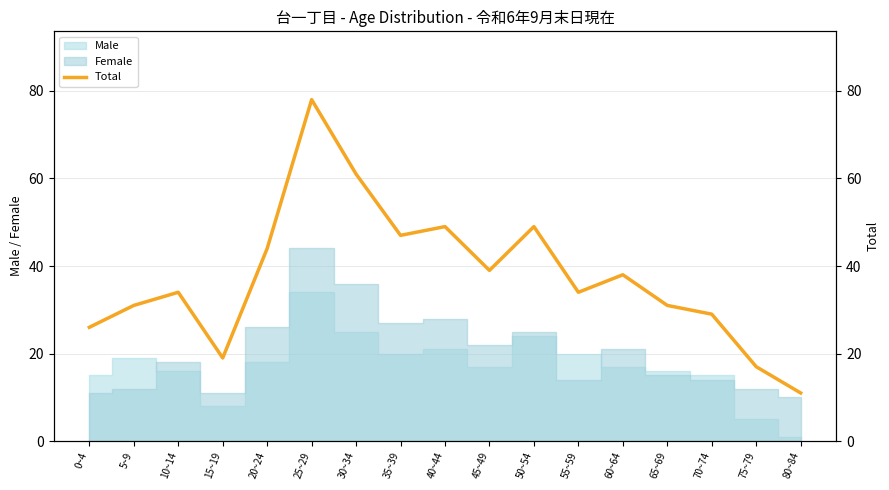

What is the label of the 6th point from the left?

25~29